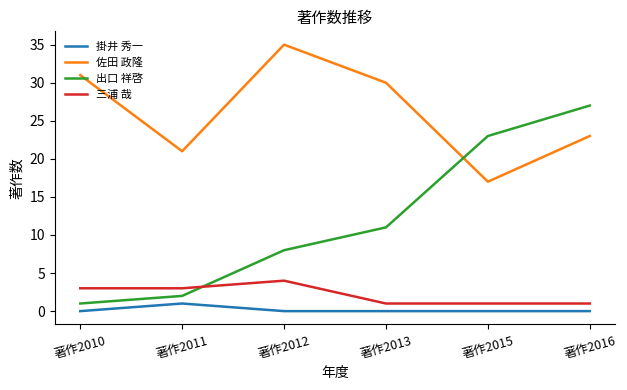

What is the approximate value of 佐田 政隆 at 著作2015, to the nearest 10?

20